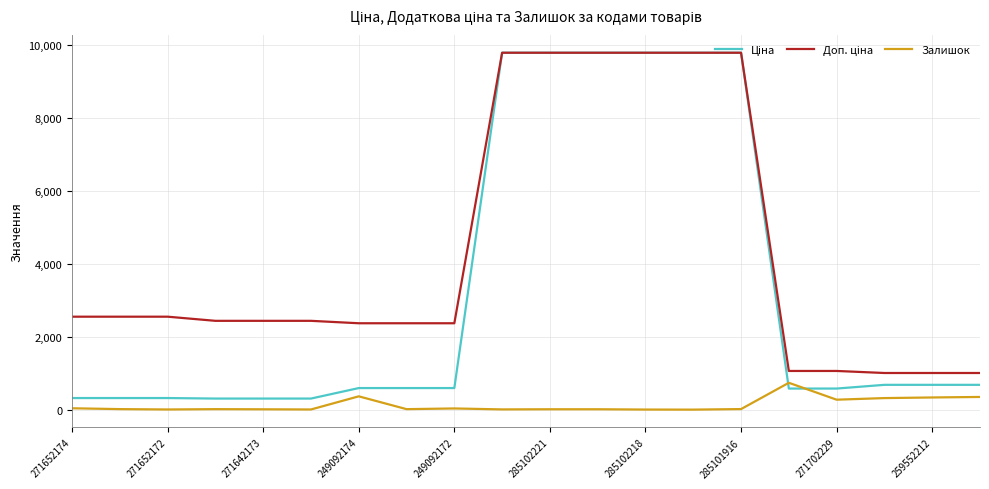

What is the maximum value for Залишок?

736.0